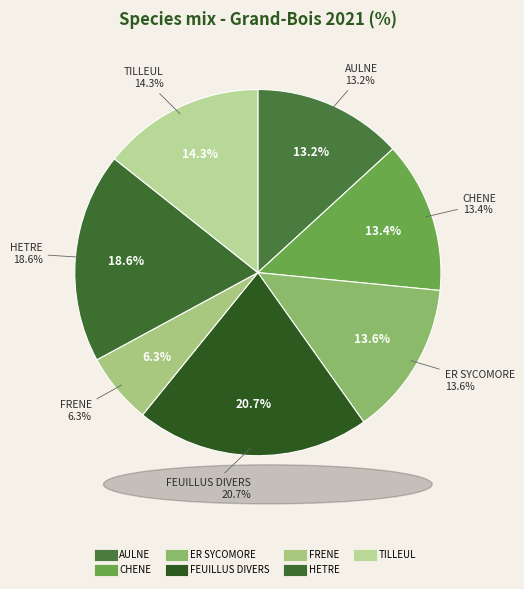

Does ER SYCOMORE represent more than half of the total?

No